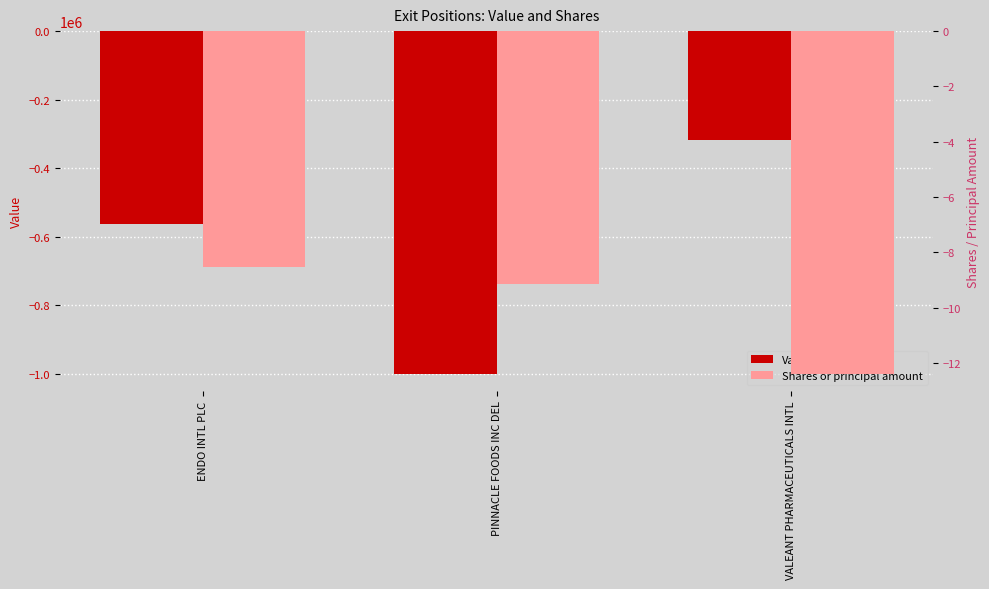

Rank the series by their average value, from highest to lowest.

Shares or principal amount, Value